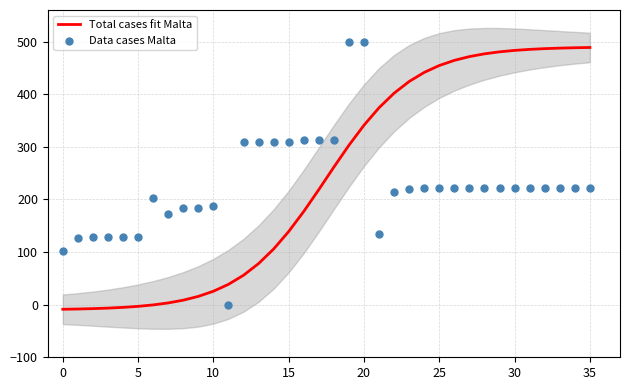

Is the value of Total cases fit Malta at 14 greater than the value of Data cases Malta at 30?

No